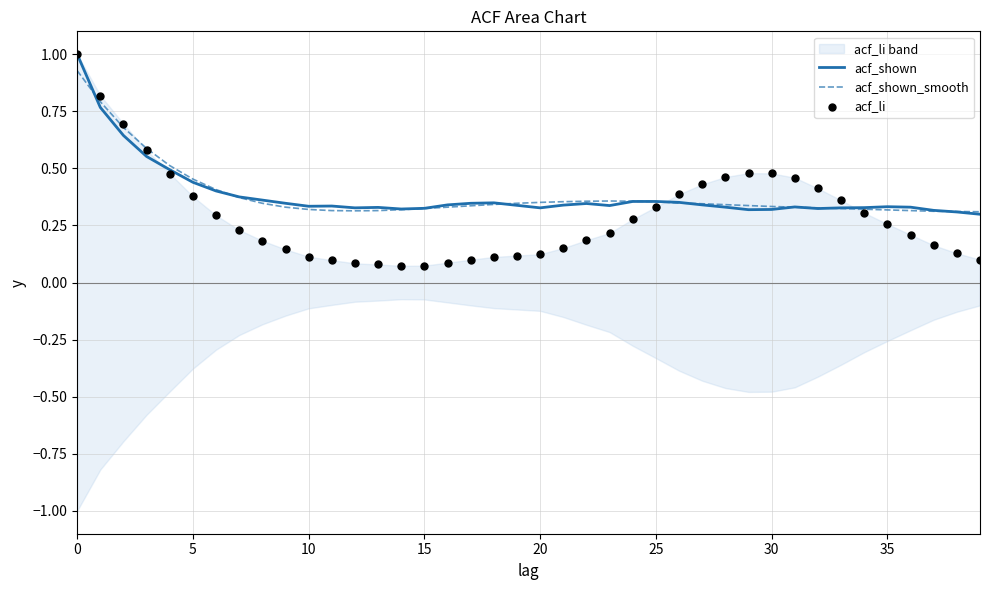

True or false: acf_shown_smooth has a value of 0.3 at 10.

True